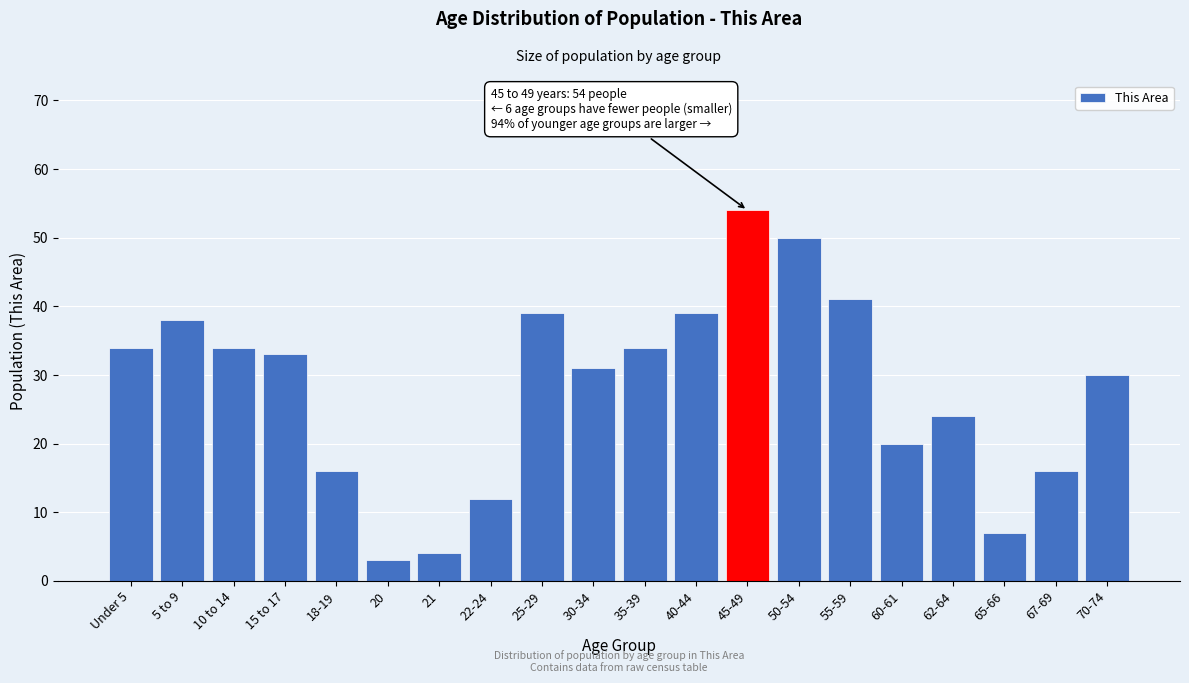

Reading left to right, extract all data points from this chart.

34	38	34	33	16	3	4	12	39	31	34	39	54	50	41	20	24	7	16	30